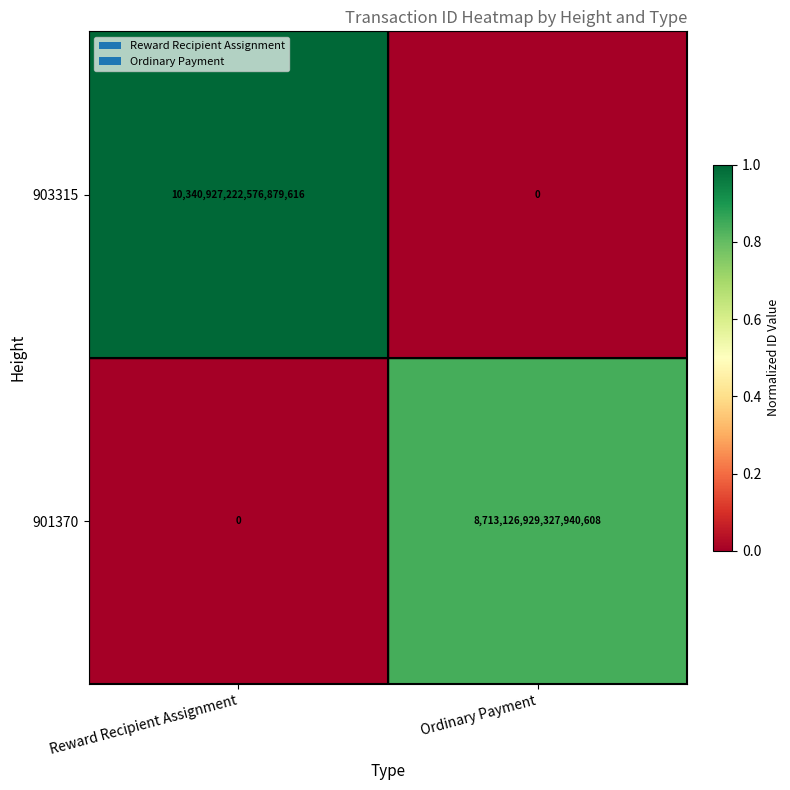

Which series has the widest spread of values?

903315